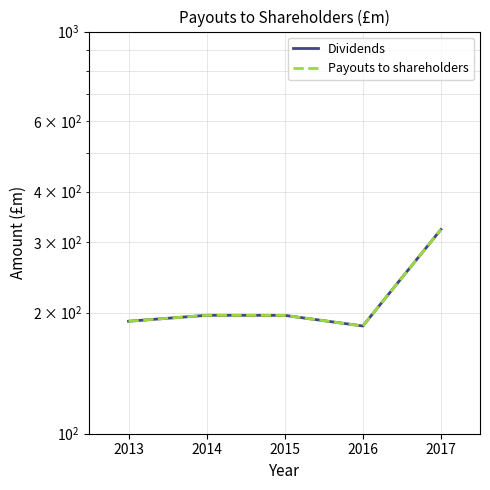

What are all the series names shown in the legend?

Dividends, Payouts to shareholders